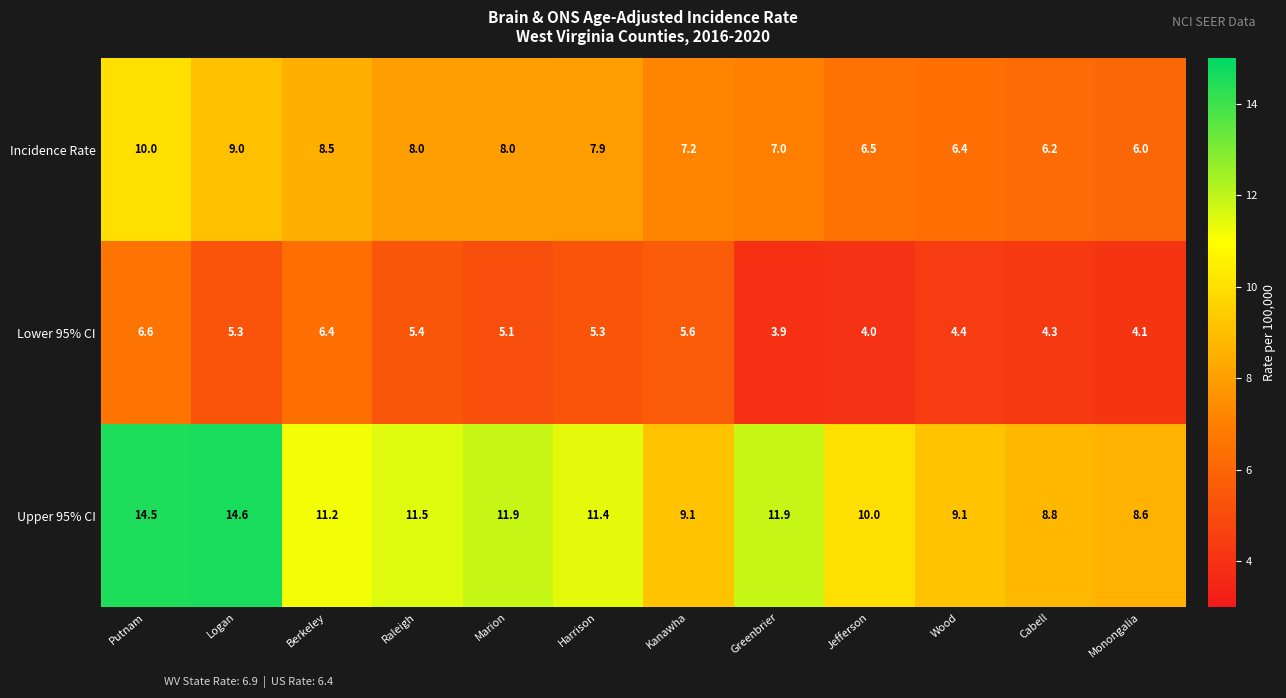

What is the sum of the Incidence Rate values at Wood and Berkeley?

14.9